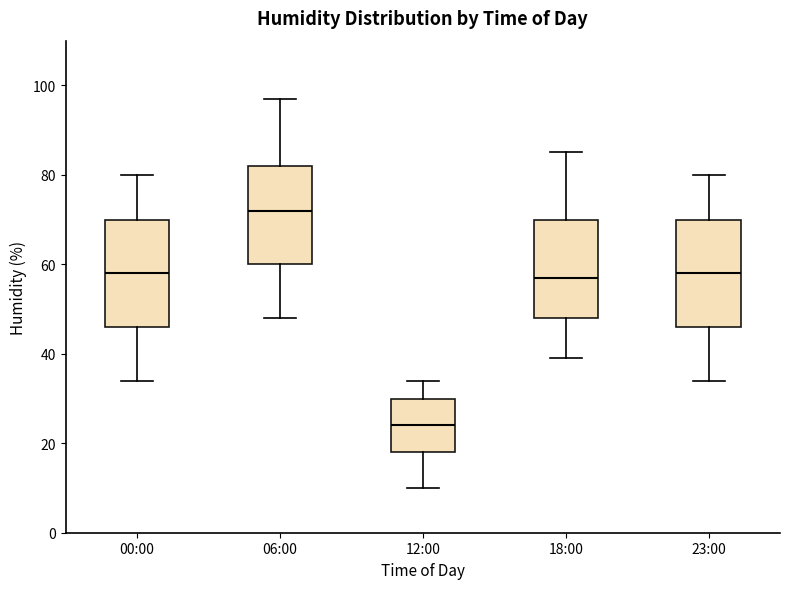

Where does the upper whisker of the box for 00:00 end on the y-axis? The values are not printed on the chart, so give them approximately, as read against the axis.

80